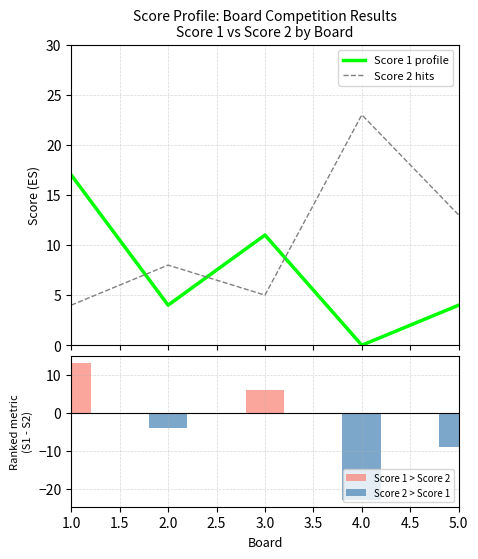

The Score 2 series shows 13 at 5. True or false?

True